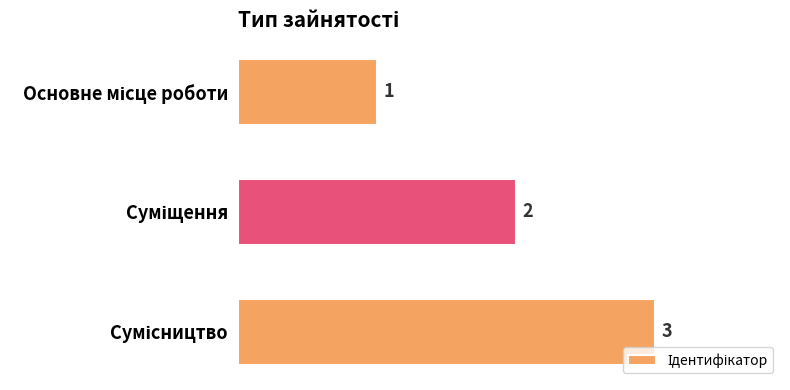

Count the number of data series in this chart.

1